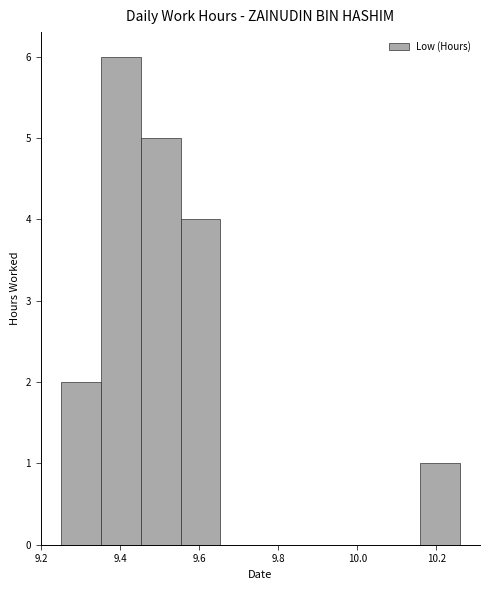

Reading left to right, list every bar in this chart as the range it spans on the x-axis followed by its height. Neither the bar edges nor the heights are printed on the chart, so give them approximately, as read against the axes.

9.26 to 9.36: 2
9.36 to 9.46: 6
9.46 to 9.56: 5
9.56 to 9.66: 4
9.66 to 9.76: 0
9.76 to 9.86: 0
9.86 to 9.96: 0
9.96 to 10.06: 0
10.06 to 10.16: 0
10.16 to 10.26: 1